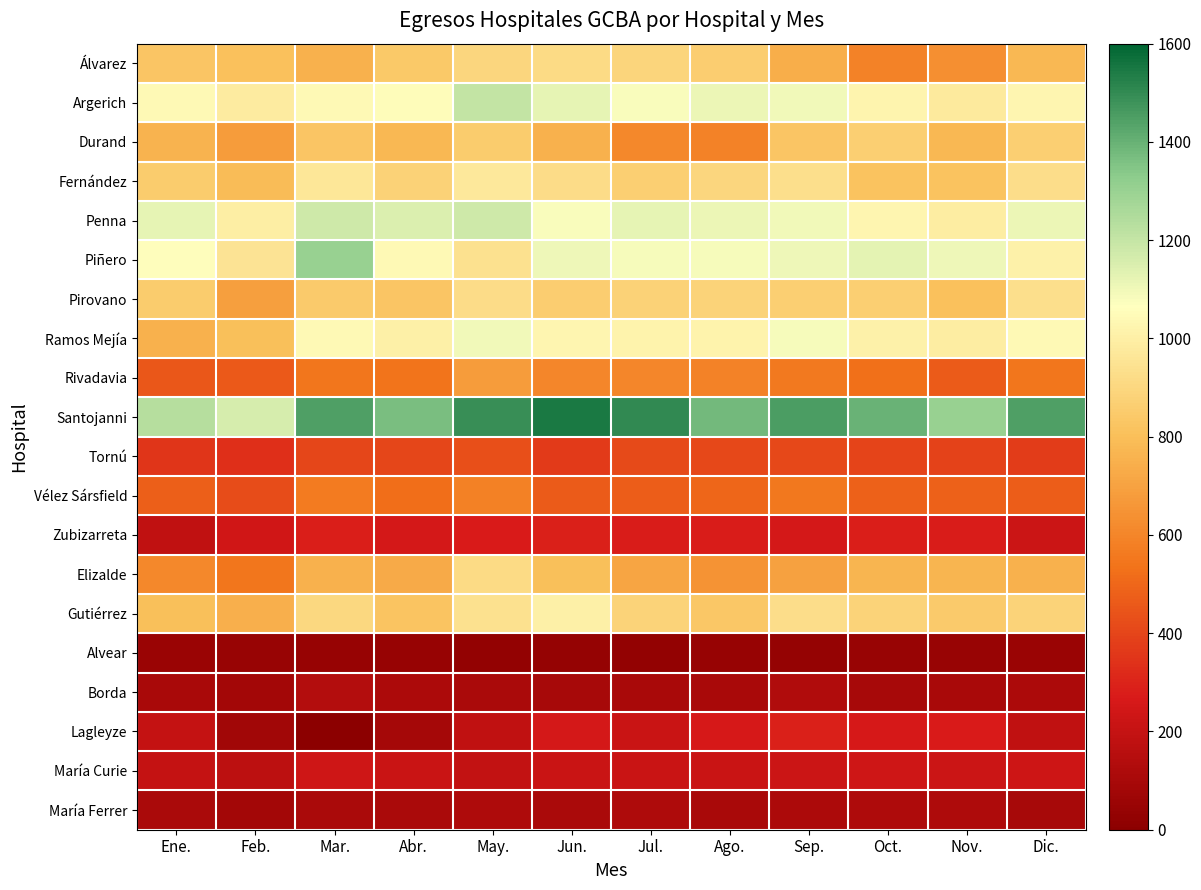

Which series changed the most between Feb. and Mar.?

Piñero